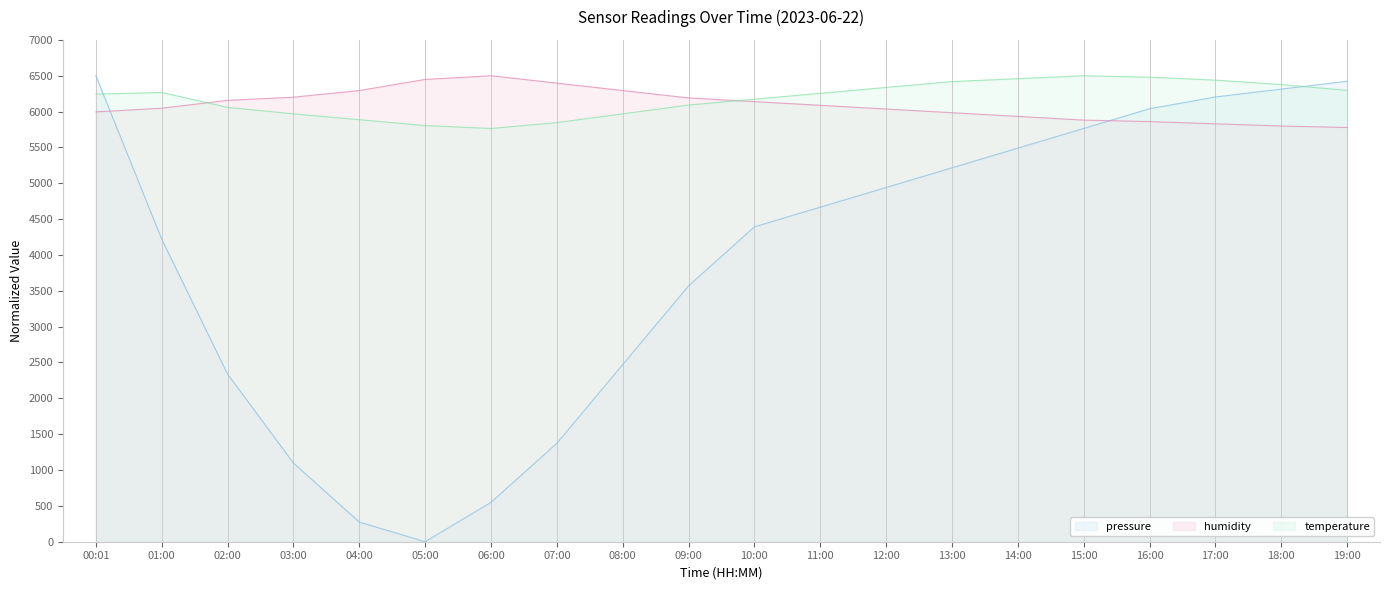

How many data points in temperature are above 6254?

10